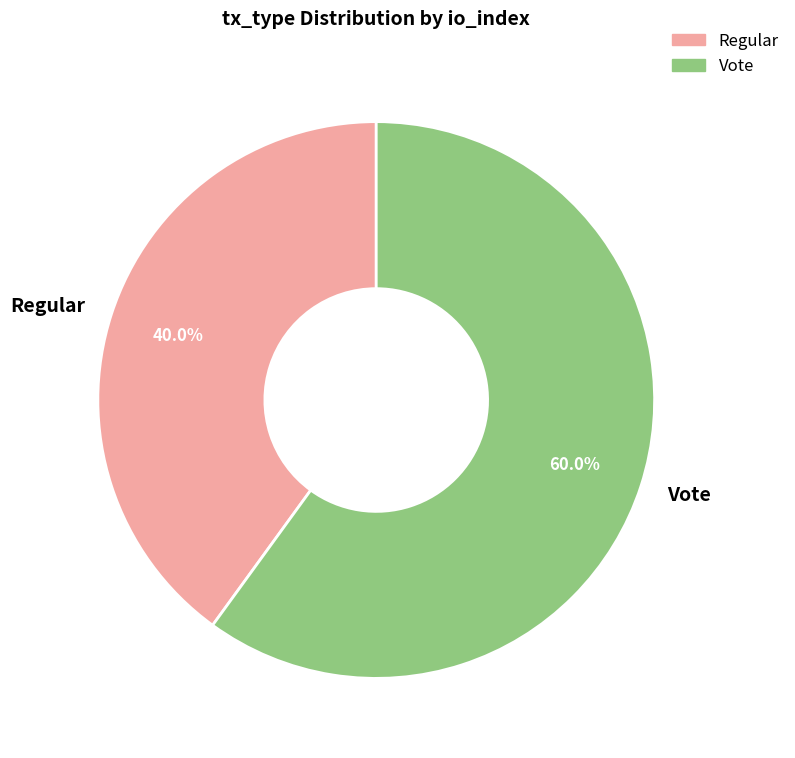

What is the ratio of the value at Regular to the value at Vote?

0.7